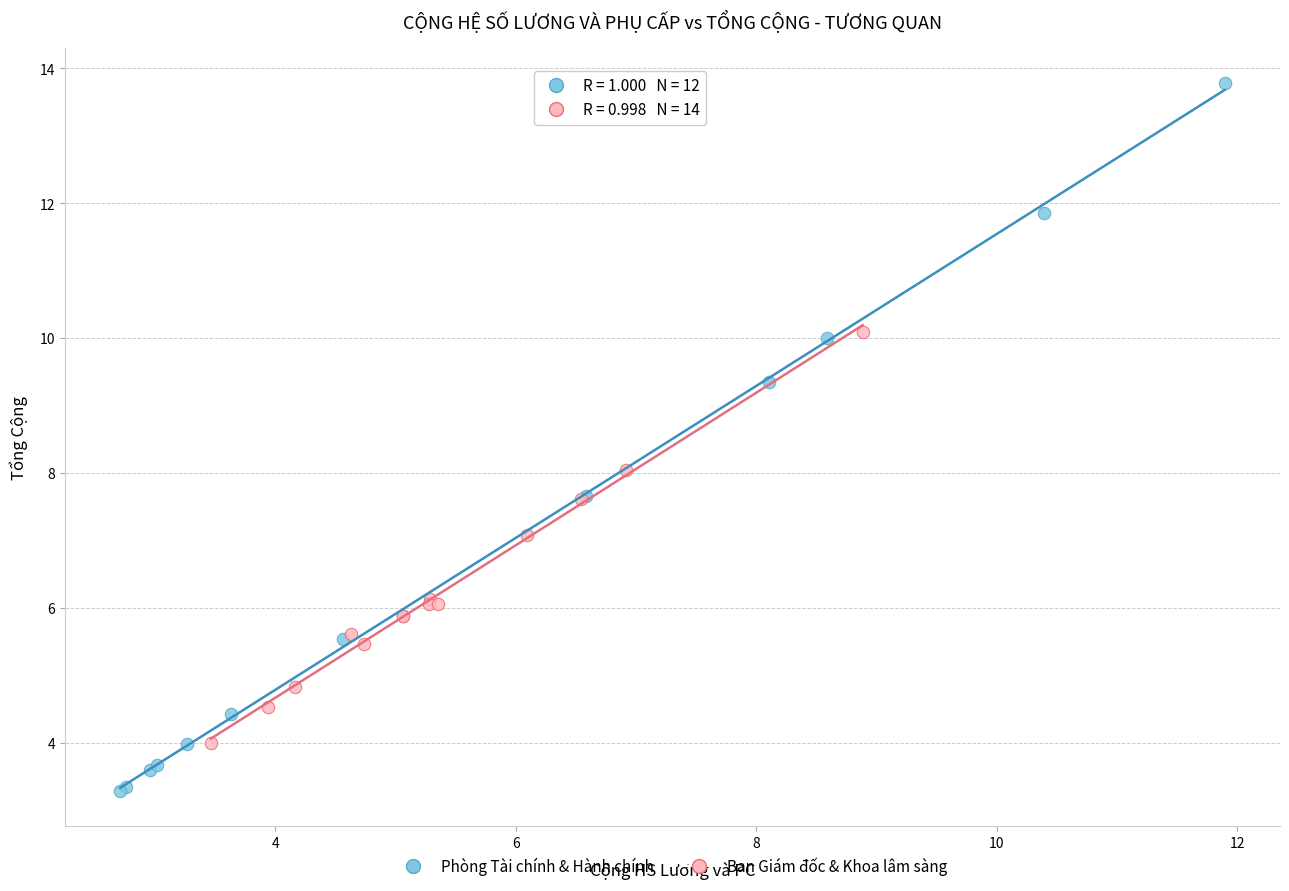

What are all the series names shown in the legend?

Phòng Tài chính & Hành chính, Ban Giám đốc & Khoa lâm sàng